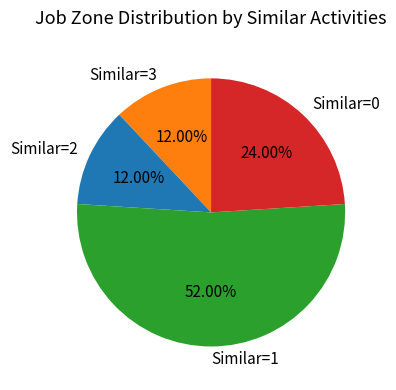

To the nearest percent, what is the difference between the largest and smallest slice percentages?

40%